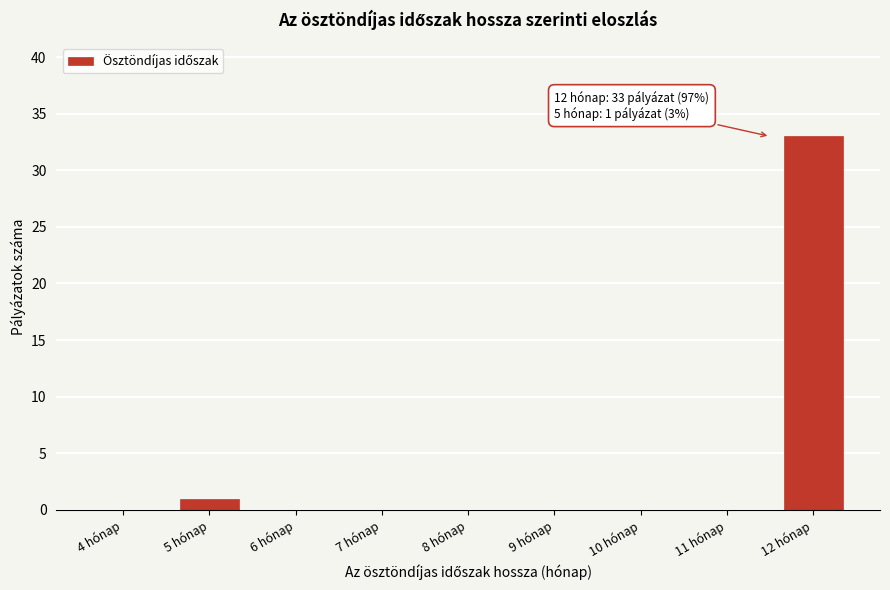

Reading left to right, extract all data points from this chart.

4 hónap=0	5 hónap=1	6 hónap=0	7 hónap=0	8 hónap=0	9 hónap=0	10 hónap=0	11 hónap=0	12 hónap=33